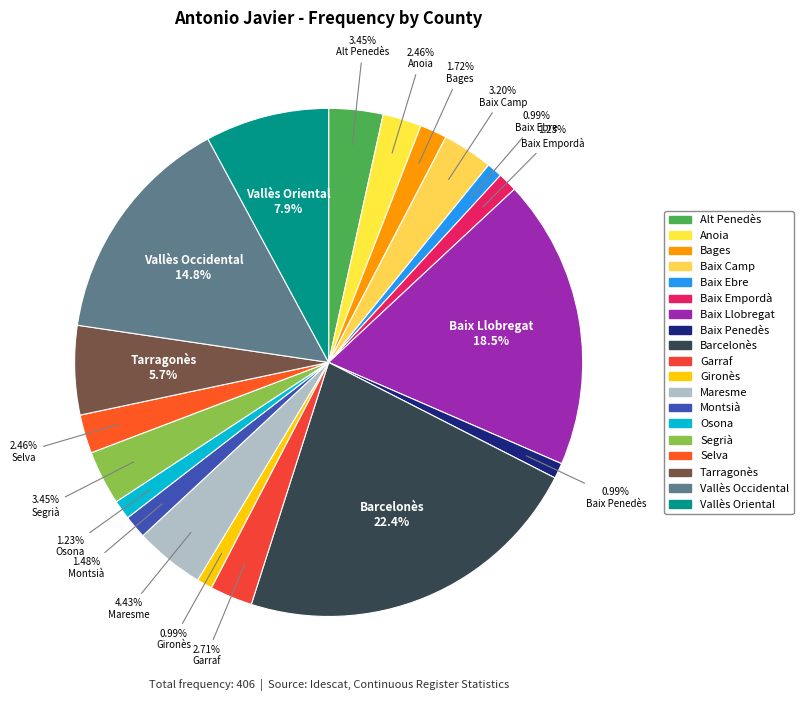

What portion of the pie excludes Selva?

97.5%